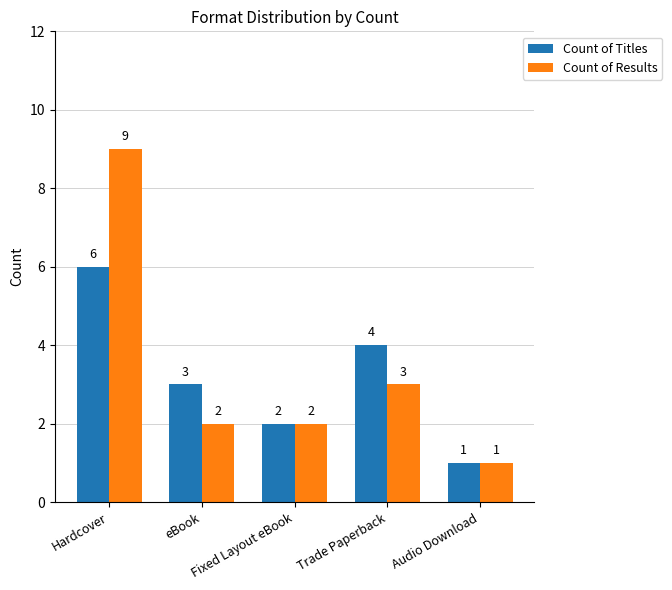

Rank the categories by Count of Titles value from lowest to highest.

Audio Download, Fixed Layout eBook, eBook, Trade Paperback, Hardcover